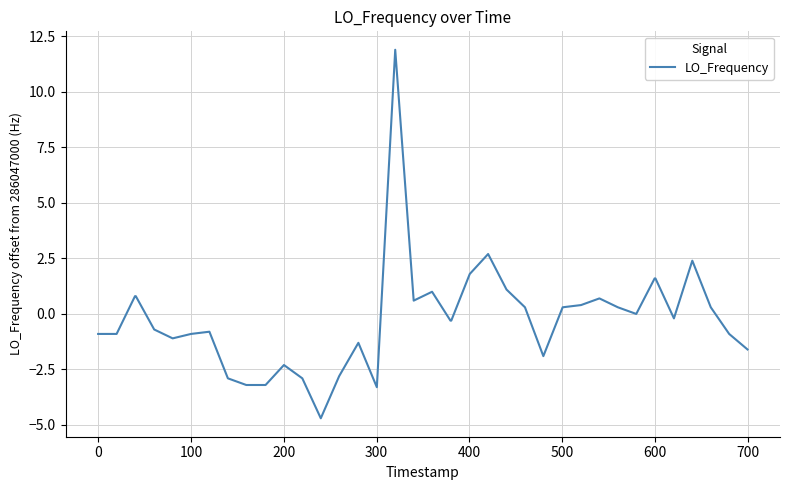

What is the difference between the maximum and minimum values?

16.6